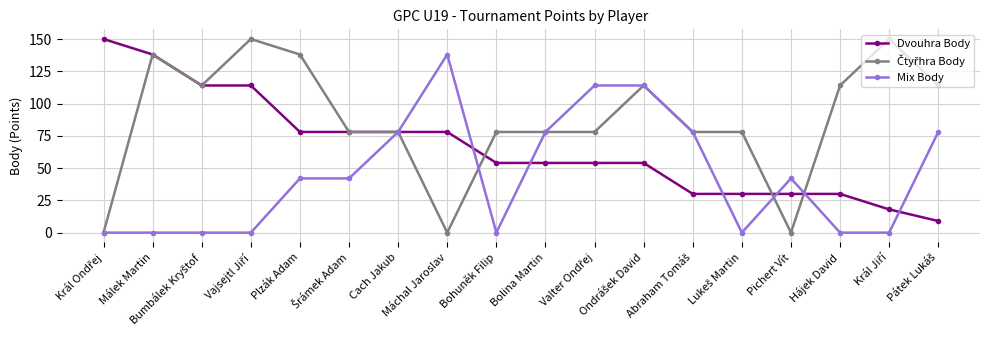

At how many categories does at least one series exceed 57?

17